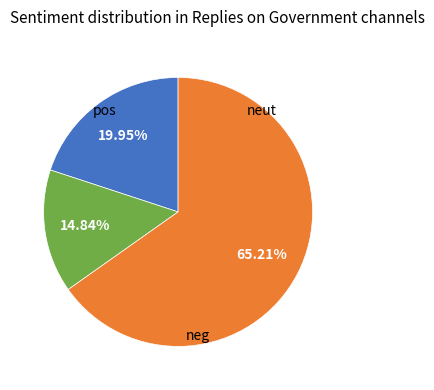

Is there a majority slice in this chart?

Yes